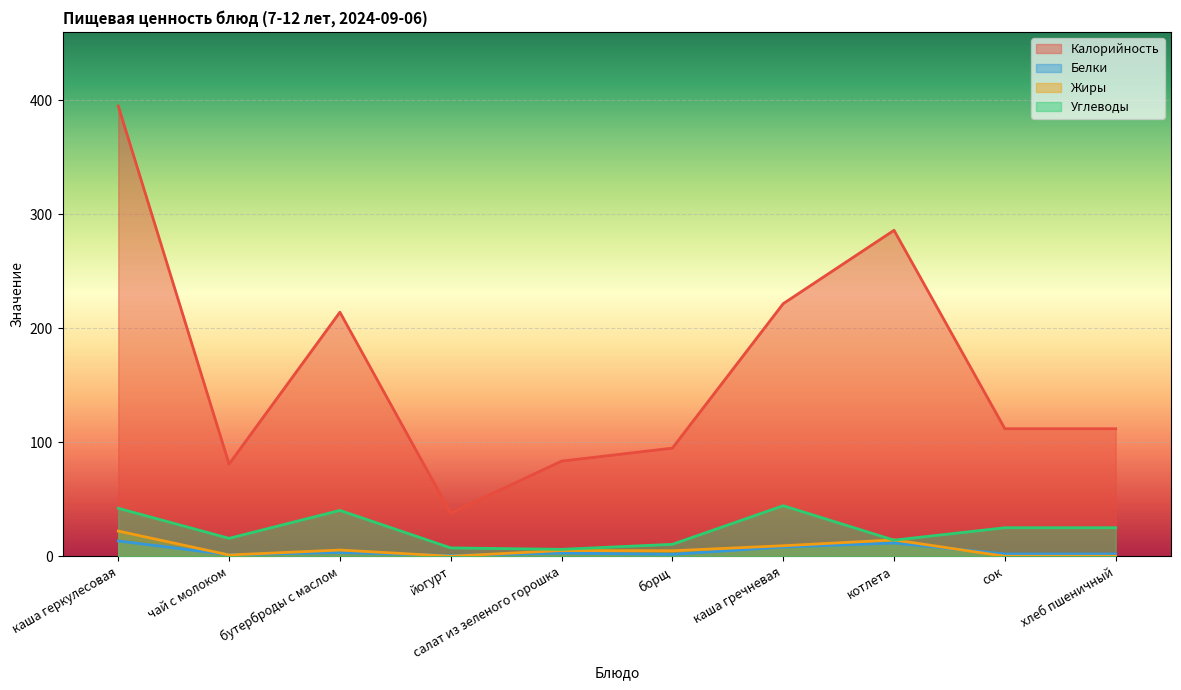

How many lines are shown in the chart?

4